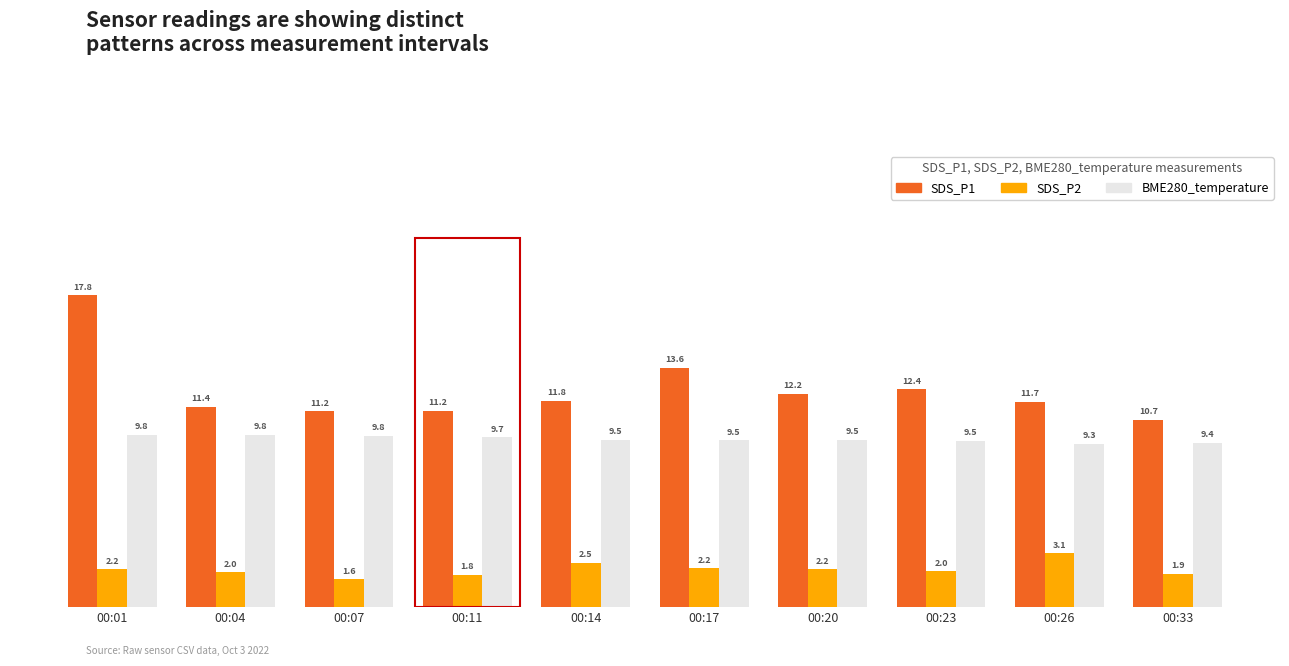

Rank the series by their average value, from lowest to highest.

SDS_P2, BME280_temperature, SDS_P1